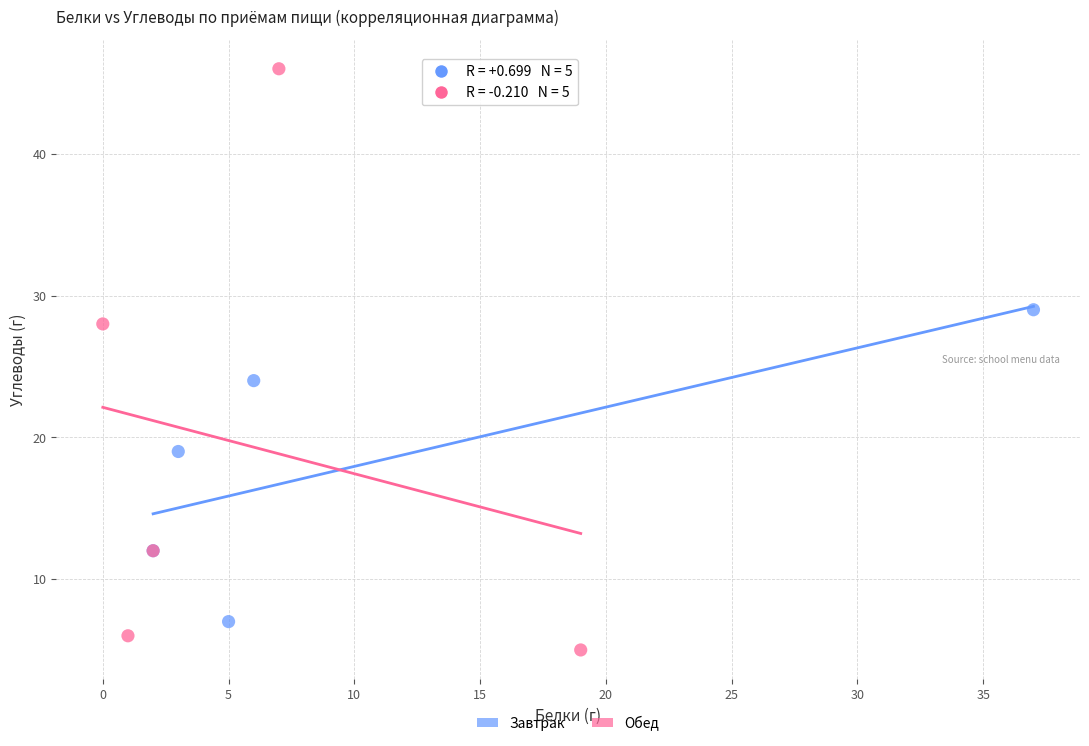

Which series contains the lowest Y value?

Обед